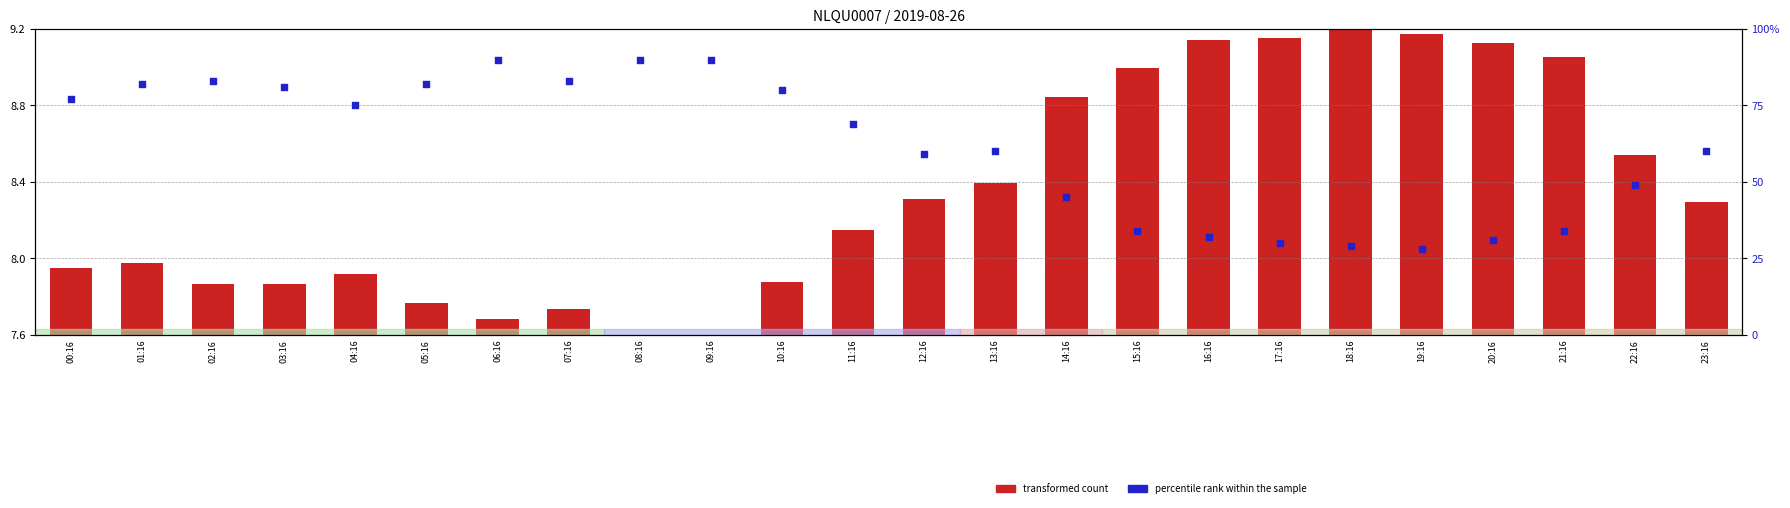

Which series has the largest Y range (max minus min)?

transformed count